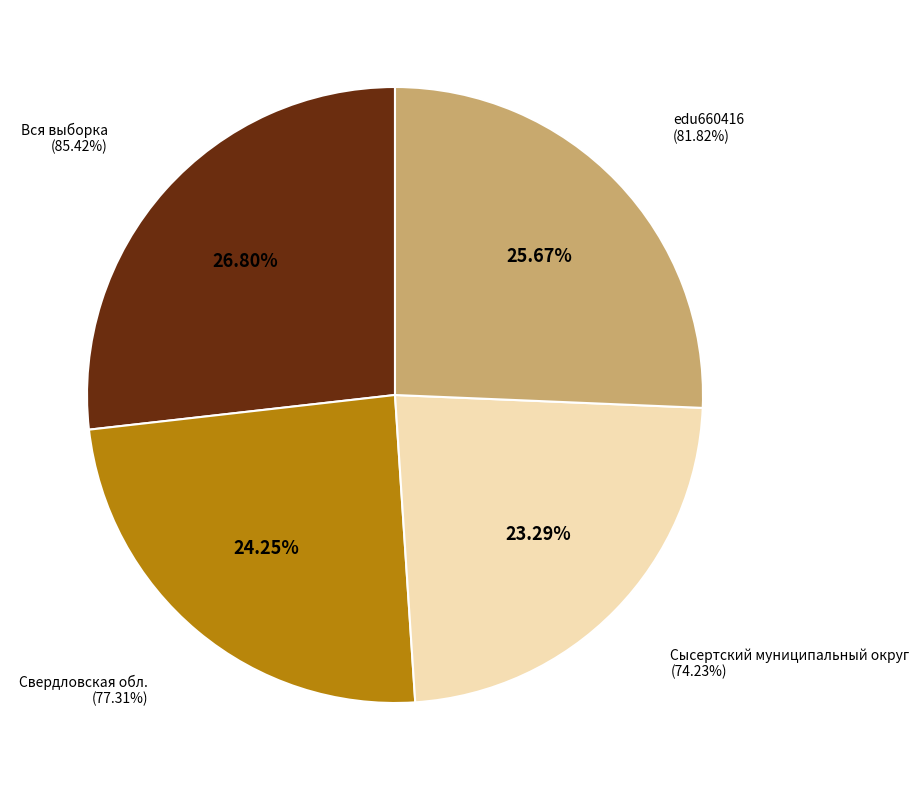

To the nearest percent, what percentage of the pie is Вся выборка?

27%